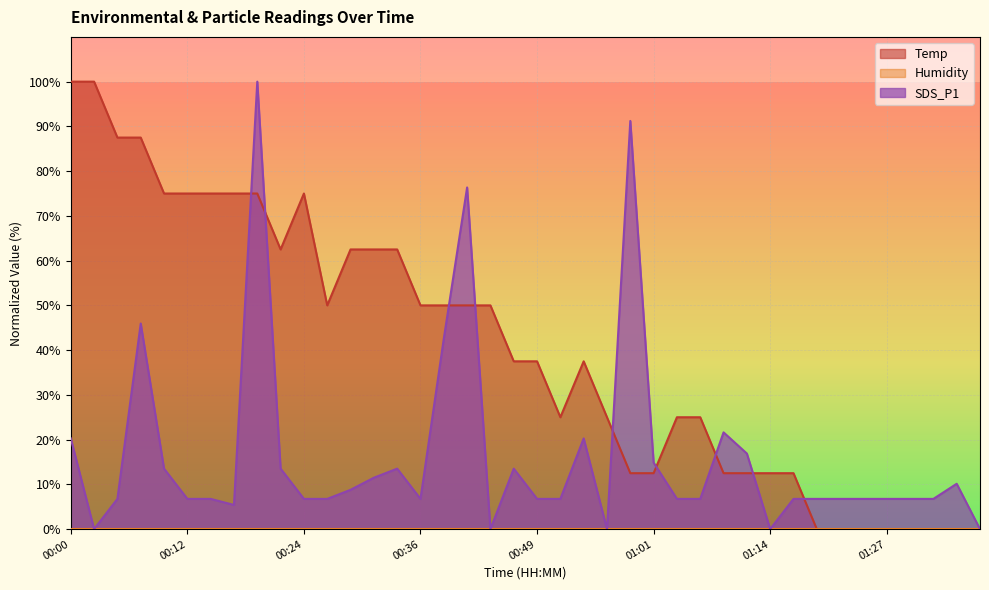

Where is SDS_P1 nearest to the value 50?

00:07